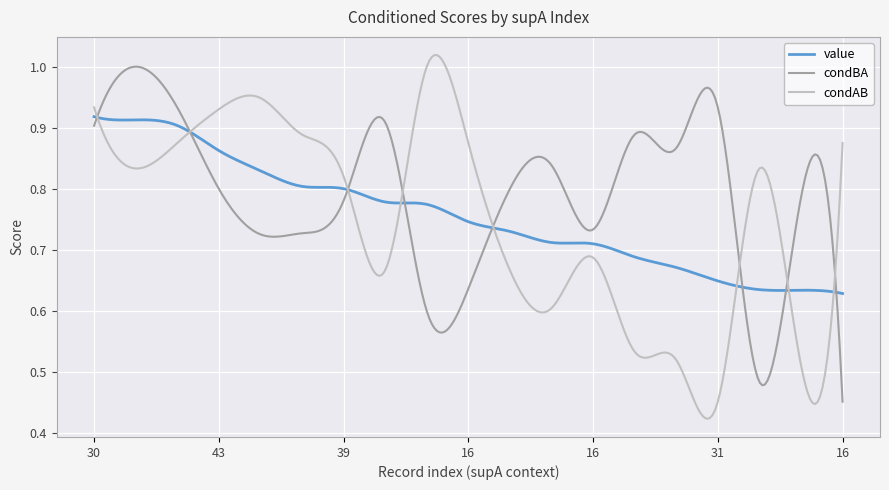

Which series has the largest total across all categories?

condBA